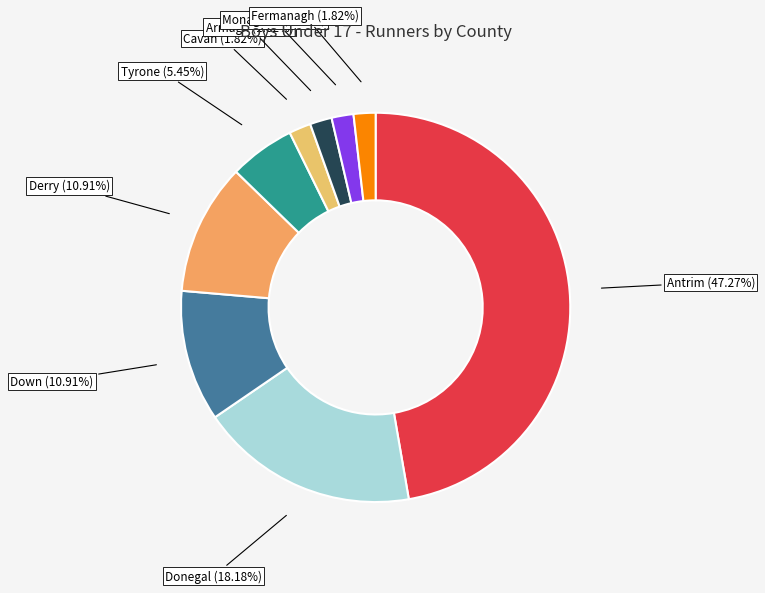

Count the number of slices in the pie.

9